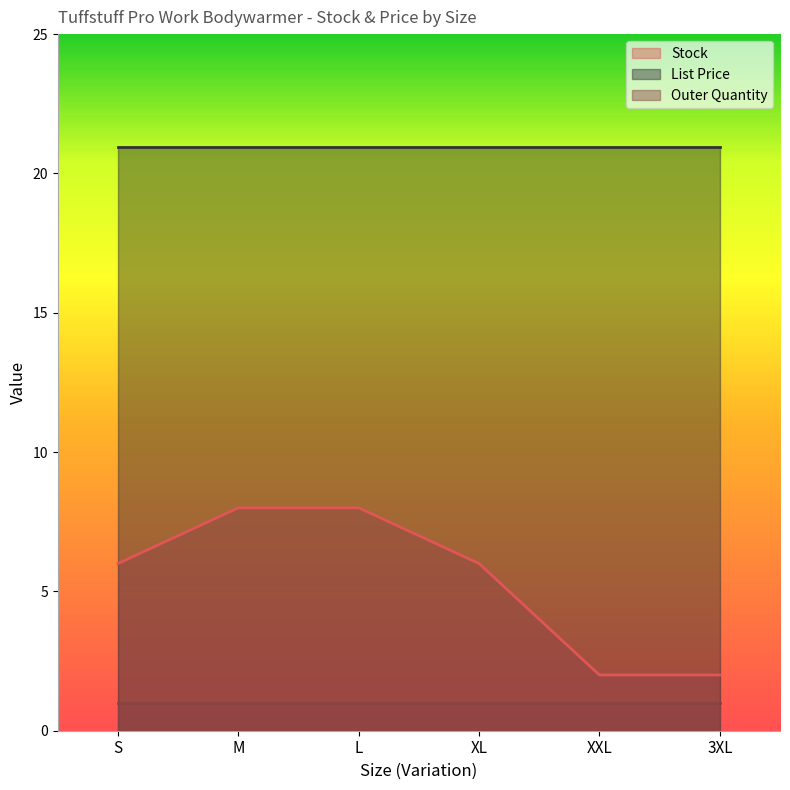

What is the total value across all series at XL?

27.9